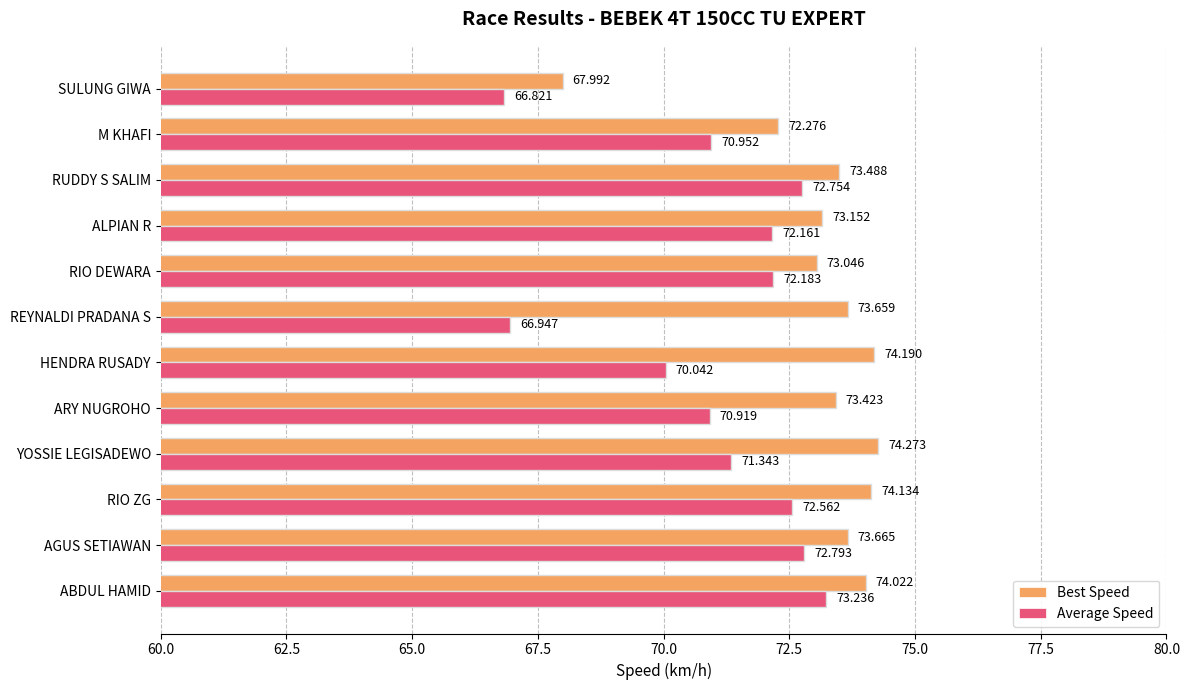

At which category does the chart reach its minimum across all series?

SULUNG GIWA